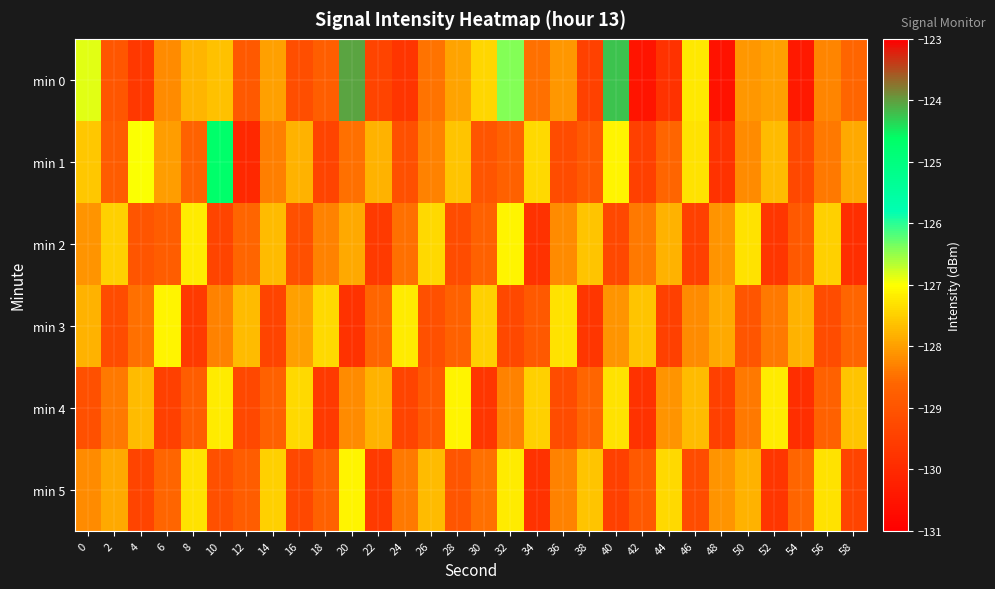

What is the total value across all series at 32?

-767.0